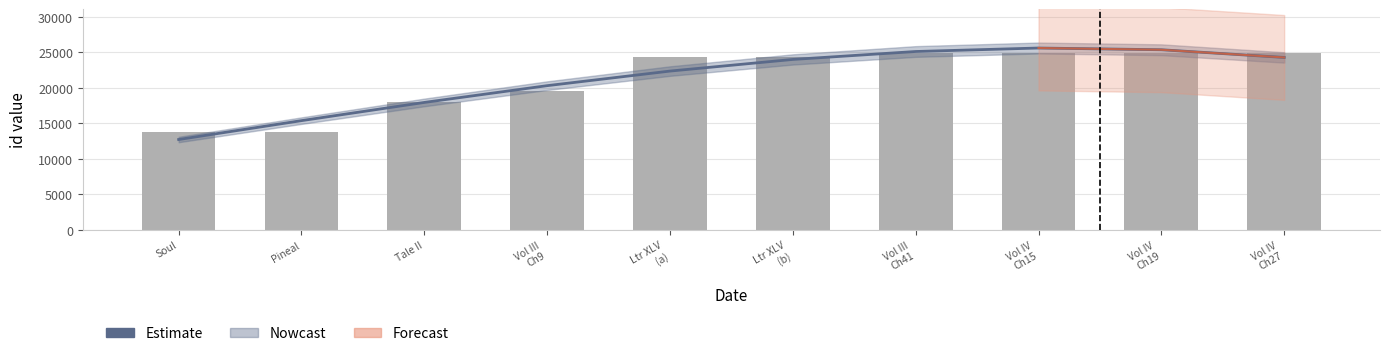

What is the greatest value displayed?

25587.7